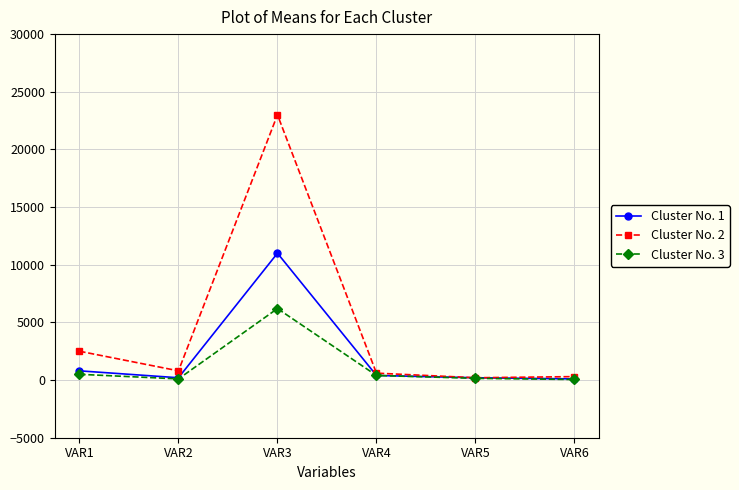

Rank the series by their maximum value, from lowest to highest.

Cluster No. 3, Cluster No. 1, Cluster No. 2